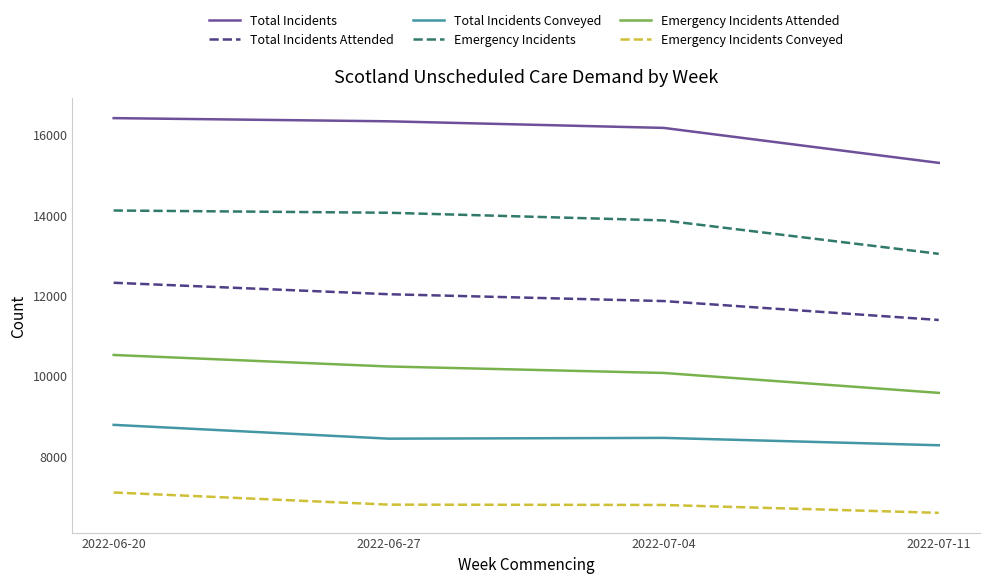

Which category has the lowest value in the Total Incidents Conveyed series?

2022-07-11